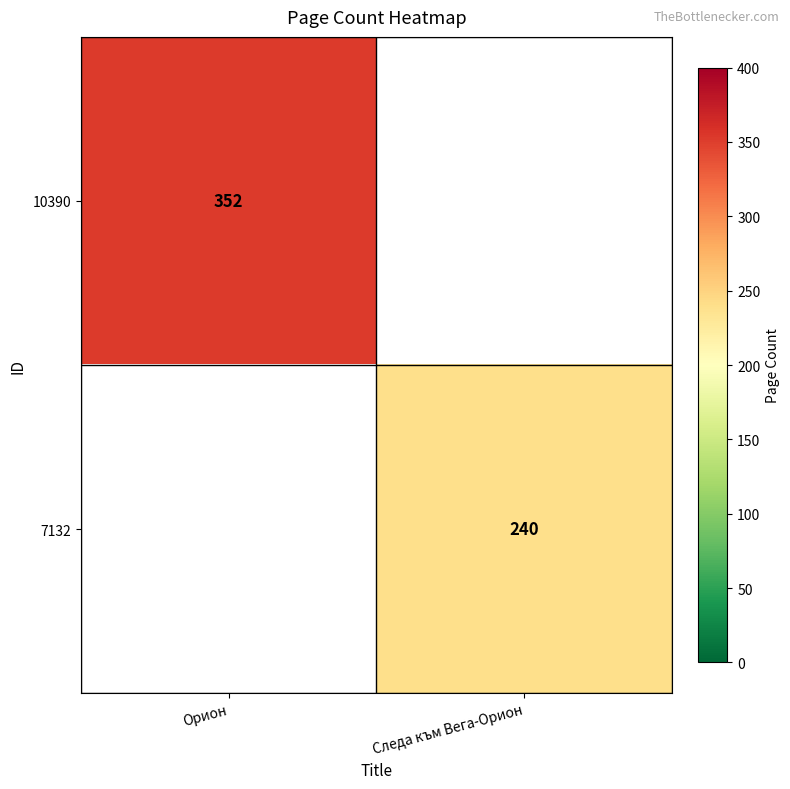

How many series are shown in this chart?

2